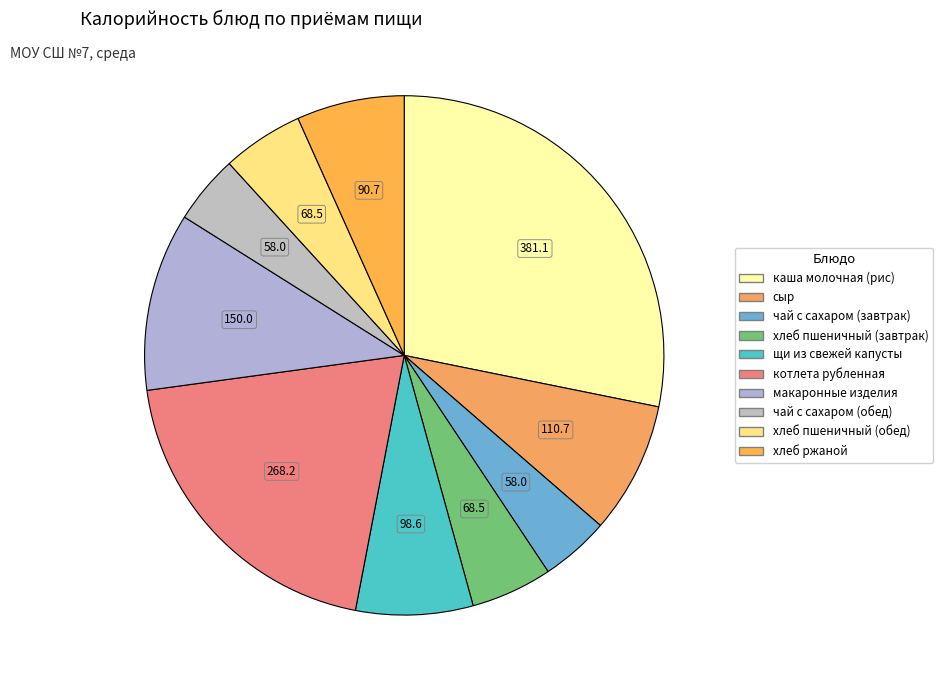

The сыр slice represents 1% of the pie. True or false?

False